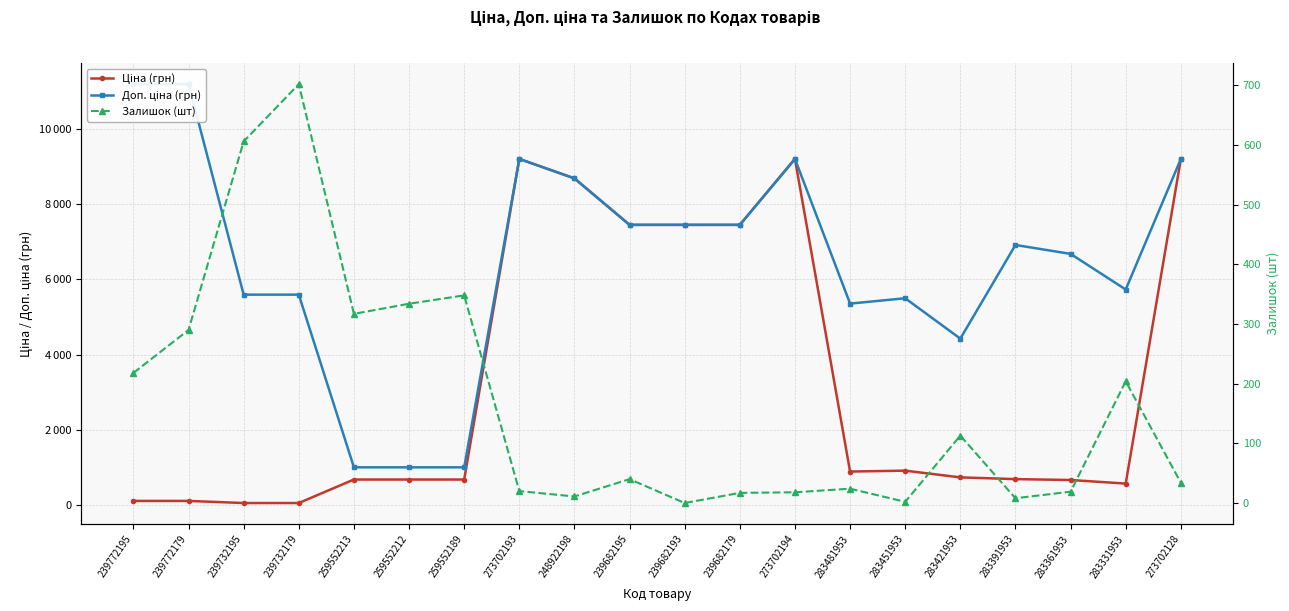

In Ціна (грн), how many points are higher than both neighbors (excluding endpoints)?

3